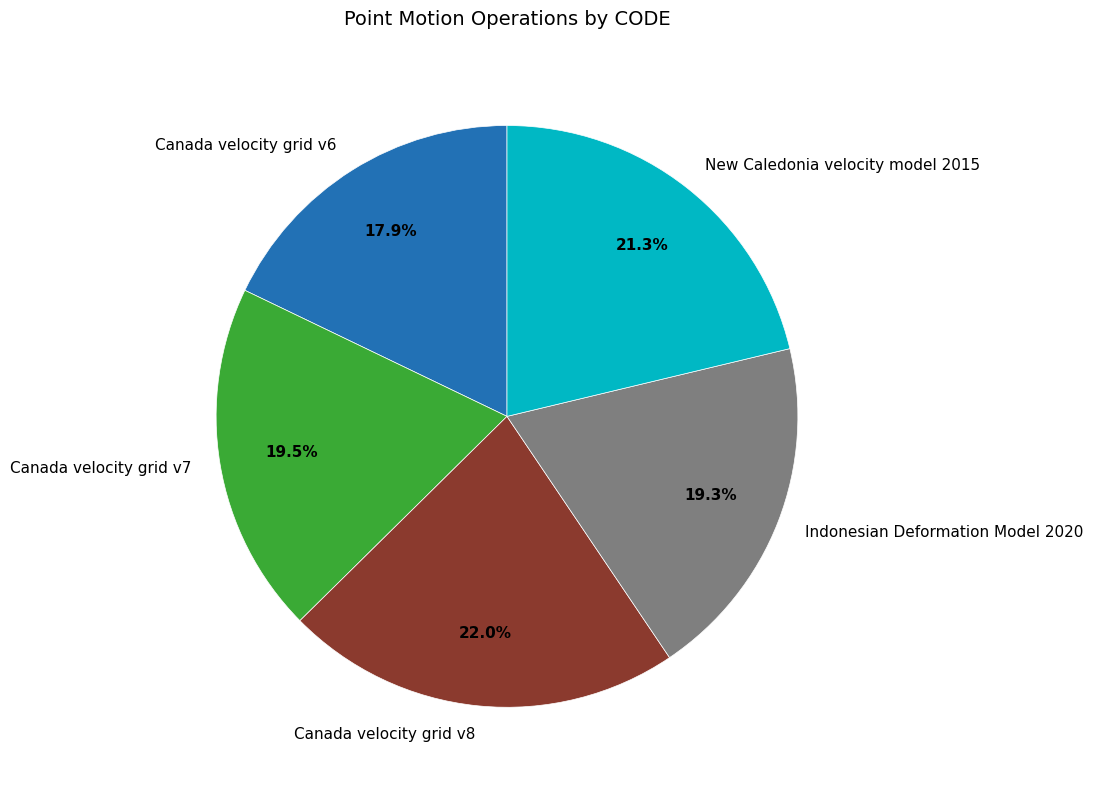

To the nearest percent, what is the difference between the largest and smallest slice percentages?

4%